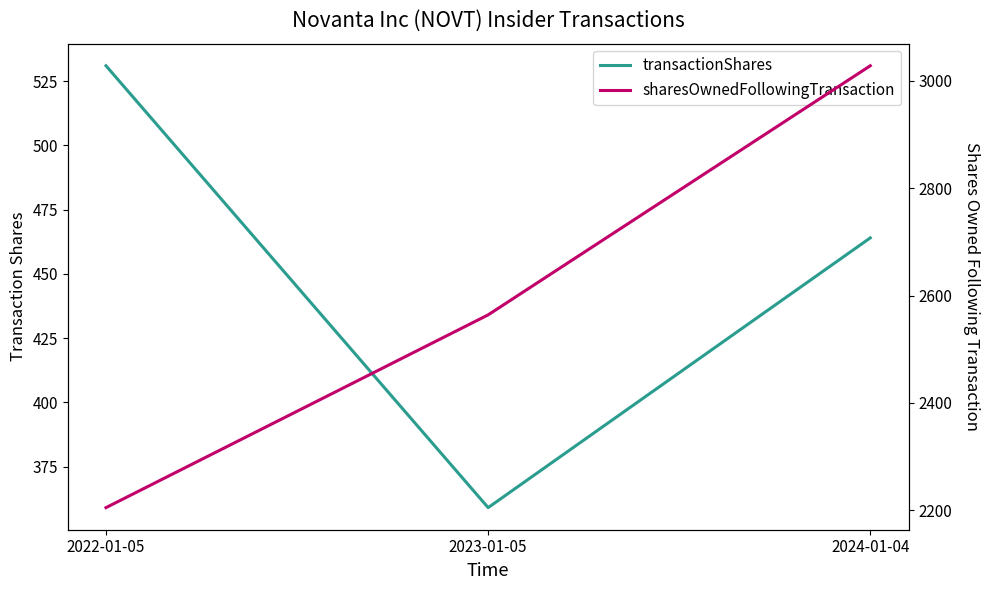

What are all the series names shown in the legend?

transactionShares, sharesOwnedFollowingTransaction